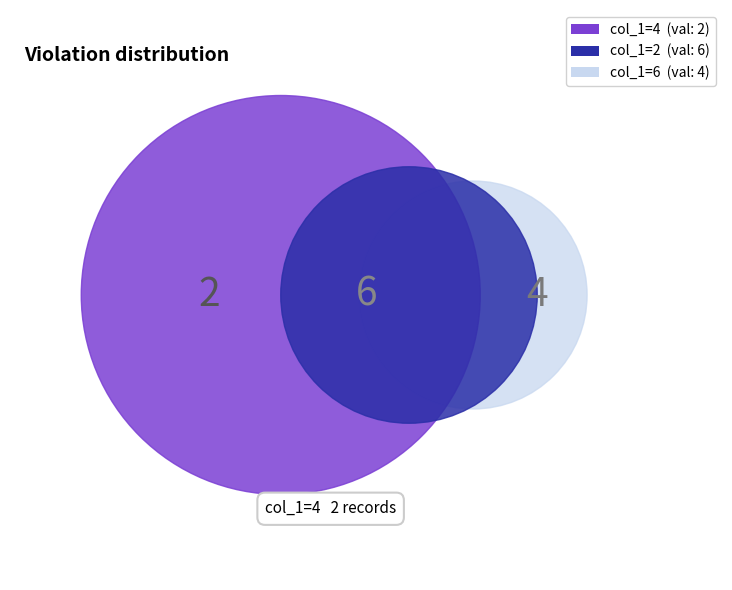

Is there a majority slice in this chart?

No